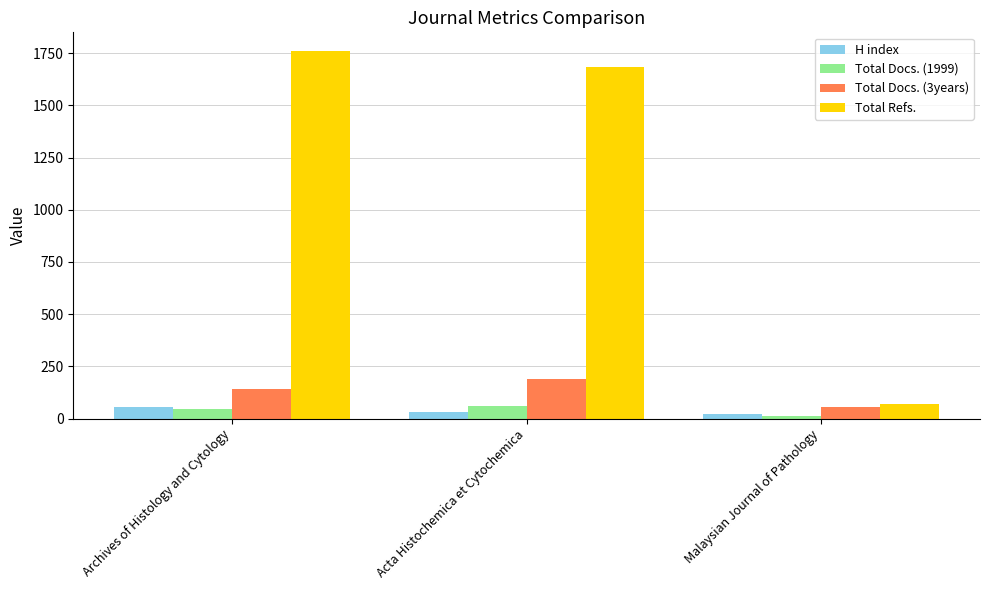

At how many categories does at least one series exceed 1337?

2